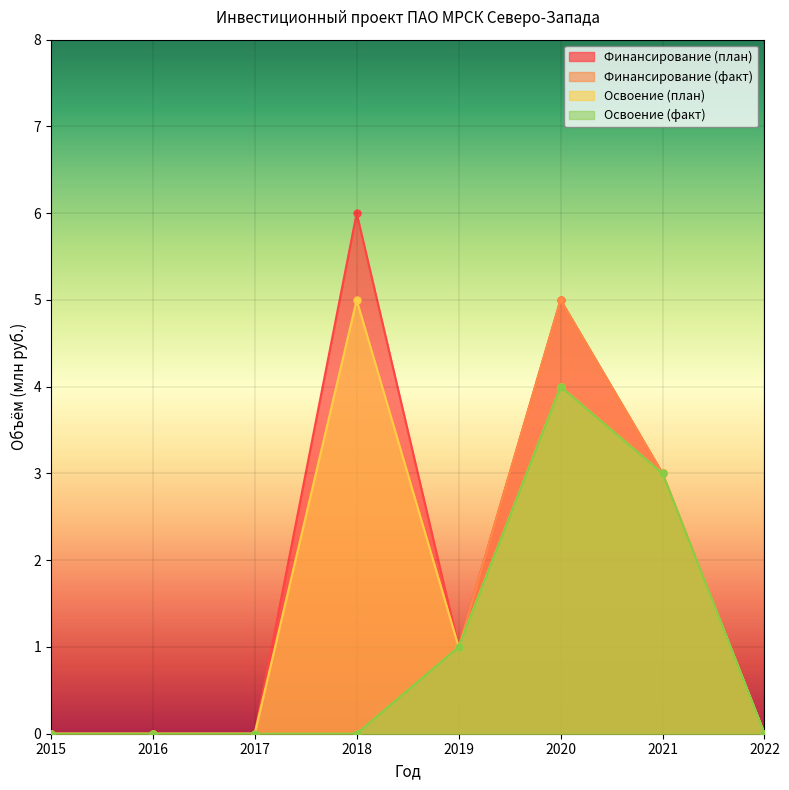

How many lines are shown in the chart?

4